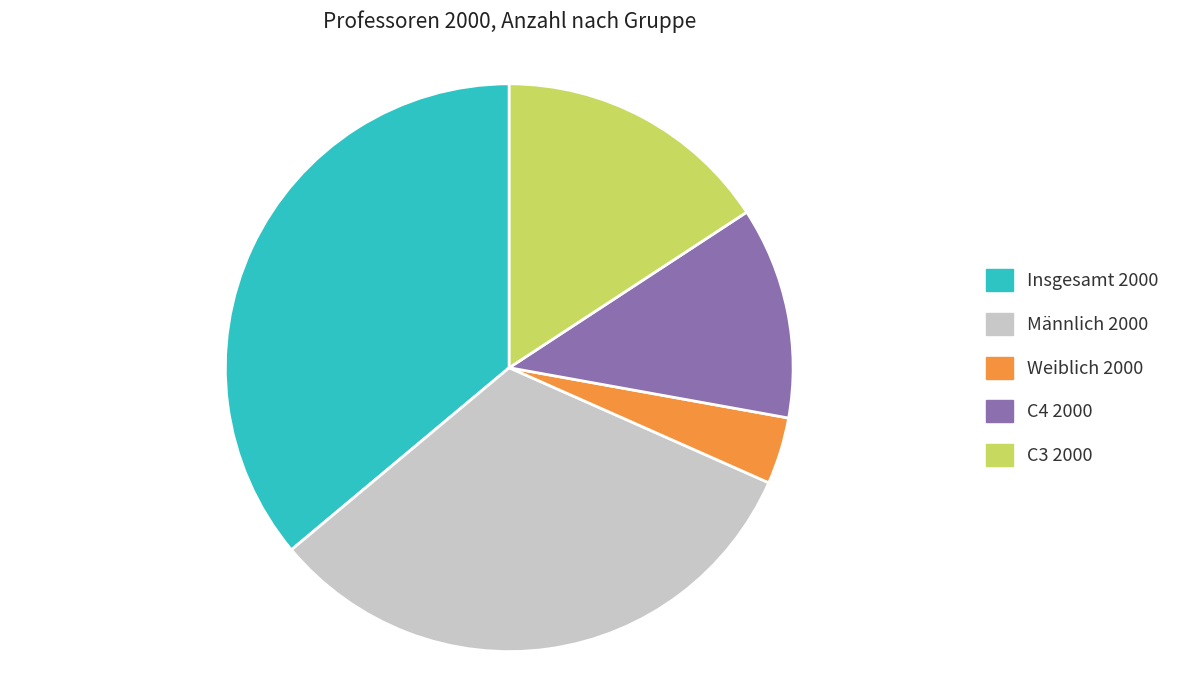

Do C3 2000 and Insgesamt 2000 together represent more than half of the pie?

Yes